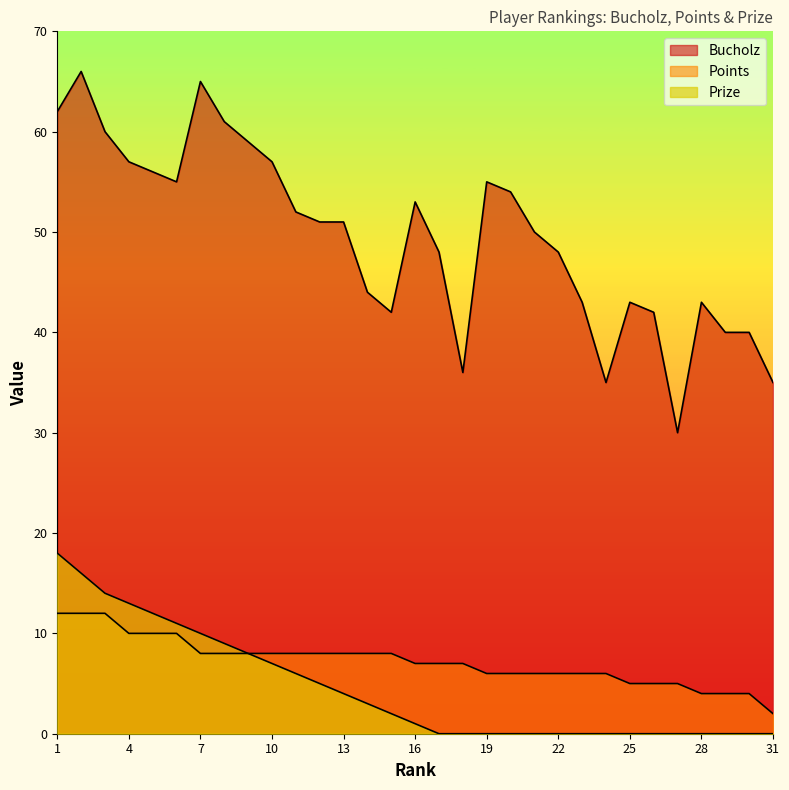

True or false: Points and Prize intersect in this chart.

False